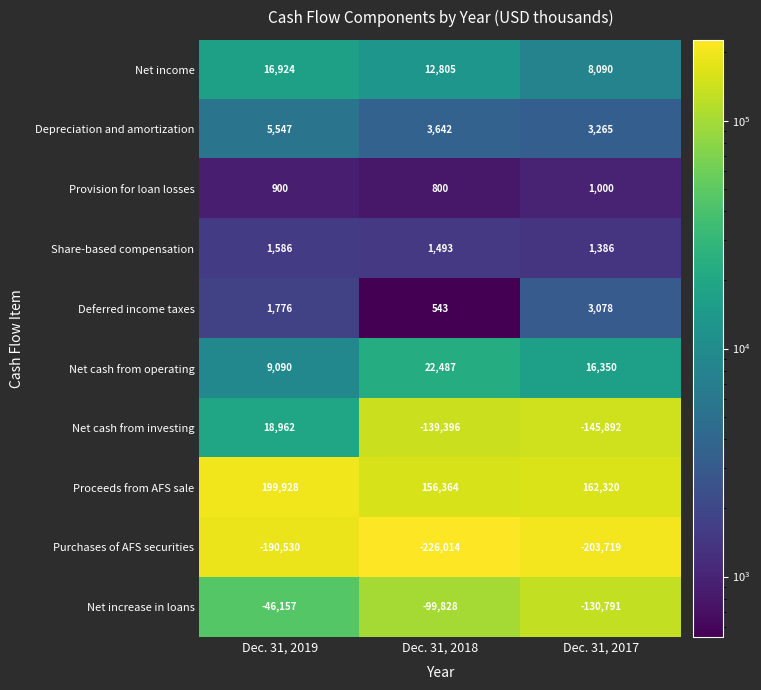

The value of Depreciation and amortization at Dec. 31, 2019 is 5547. True or false?

True